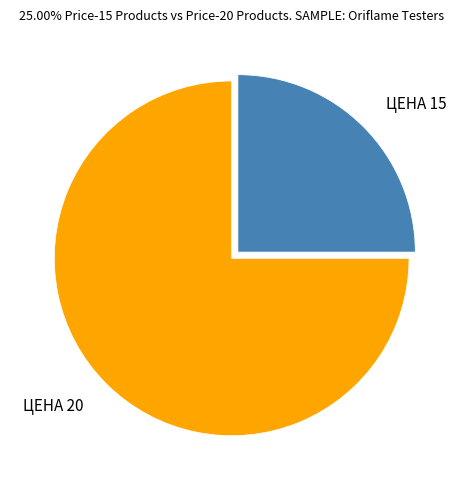

The ЦЕНА 20 slice represents 82% of the pie. True or false?

False